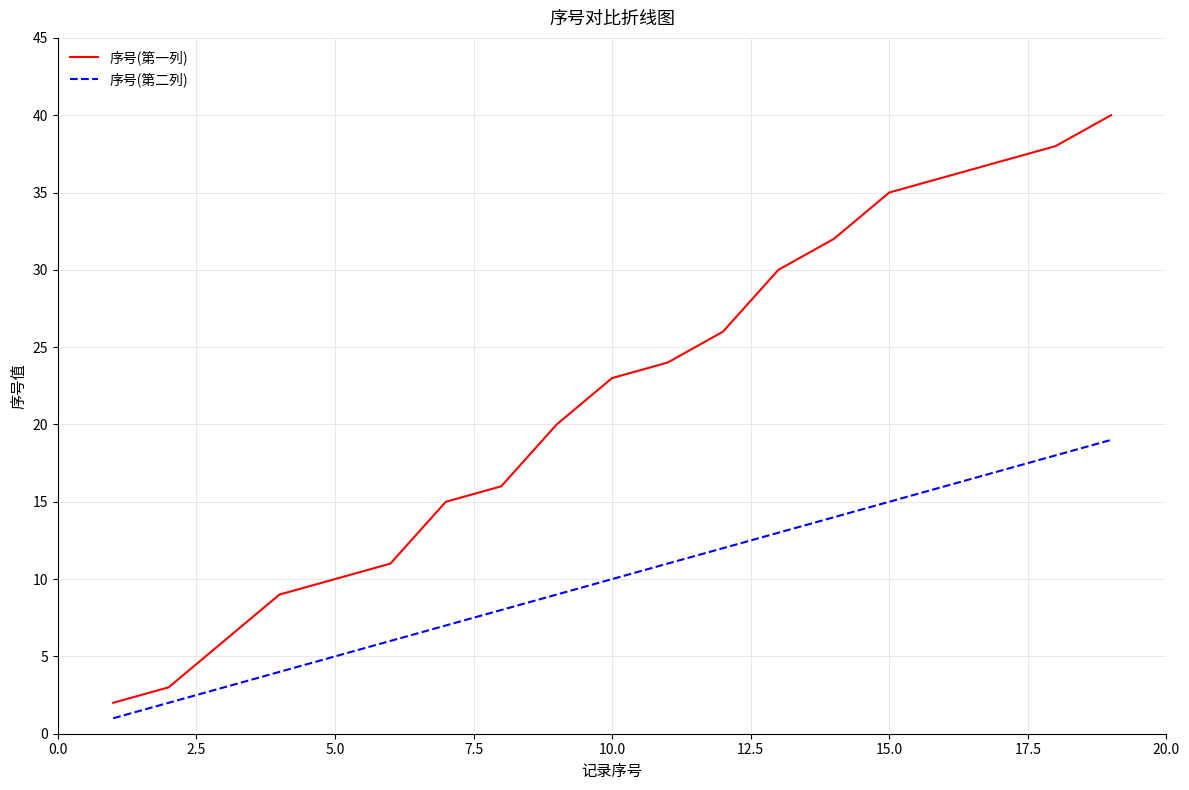

Reading left to right, transcribe all the data shown in this chart.

序号(第一列): 2	3	6	9	10	11	15	16	20	23	24	26	30	32	35	36	37	38	40
序号(第二列): 1	2	3	4	5	6	7	8	9	10	11	12	13	14	15	16	17	18	19